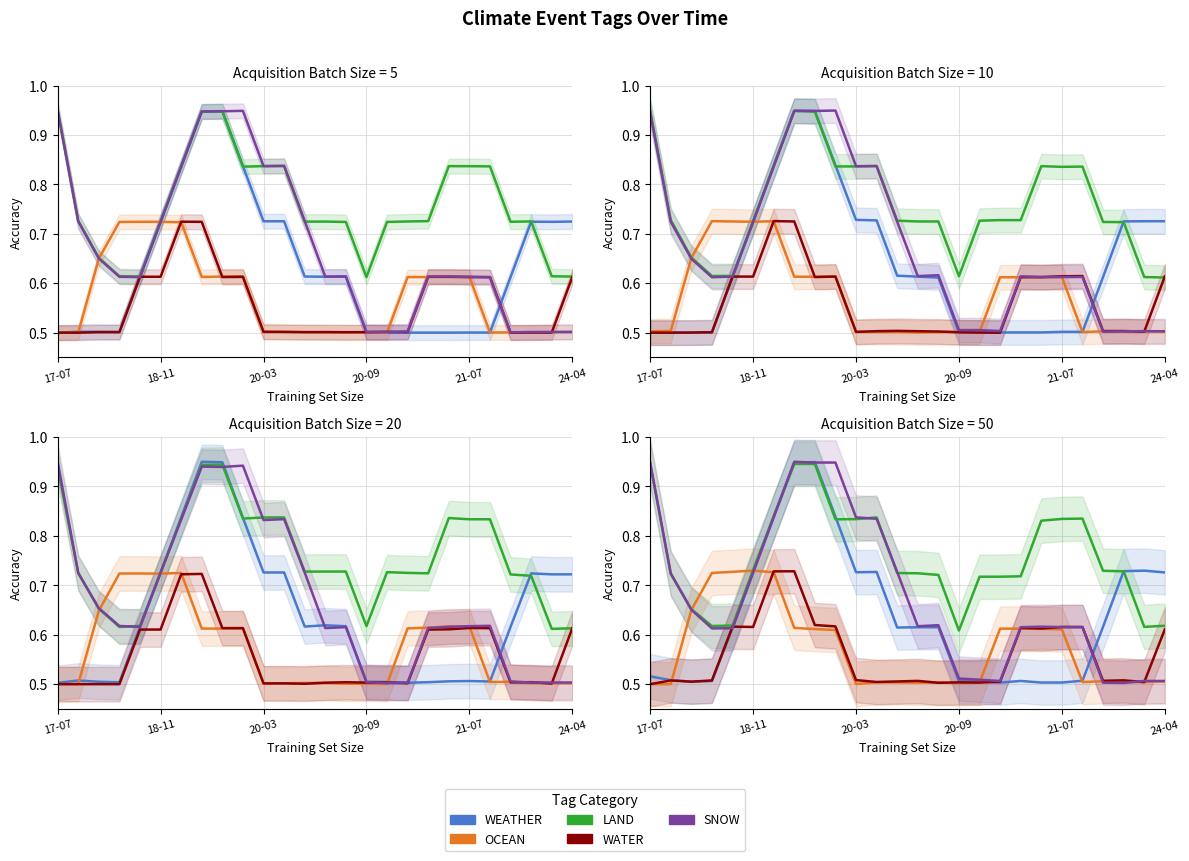

The SNOW series shows 0.5 at 20-09. True or false?

True